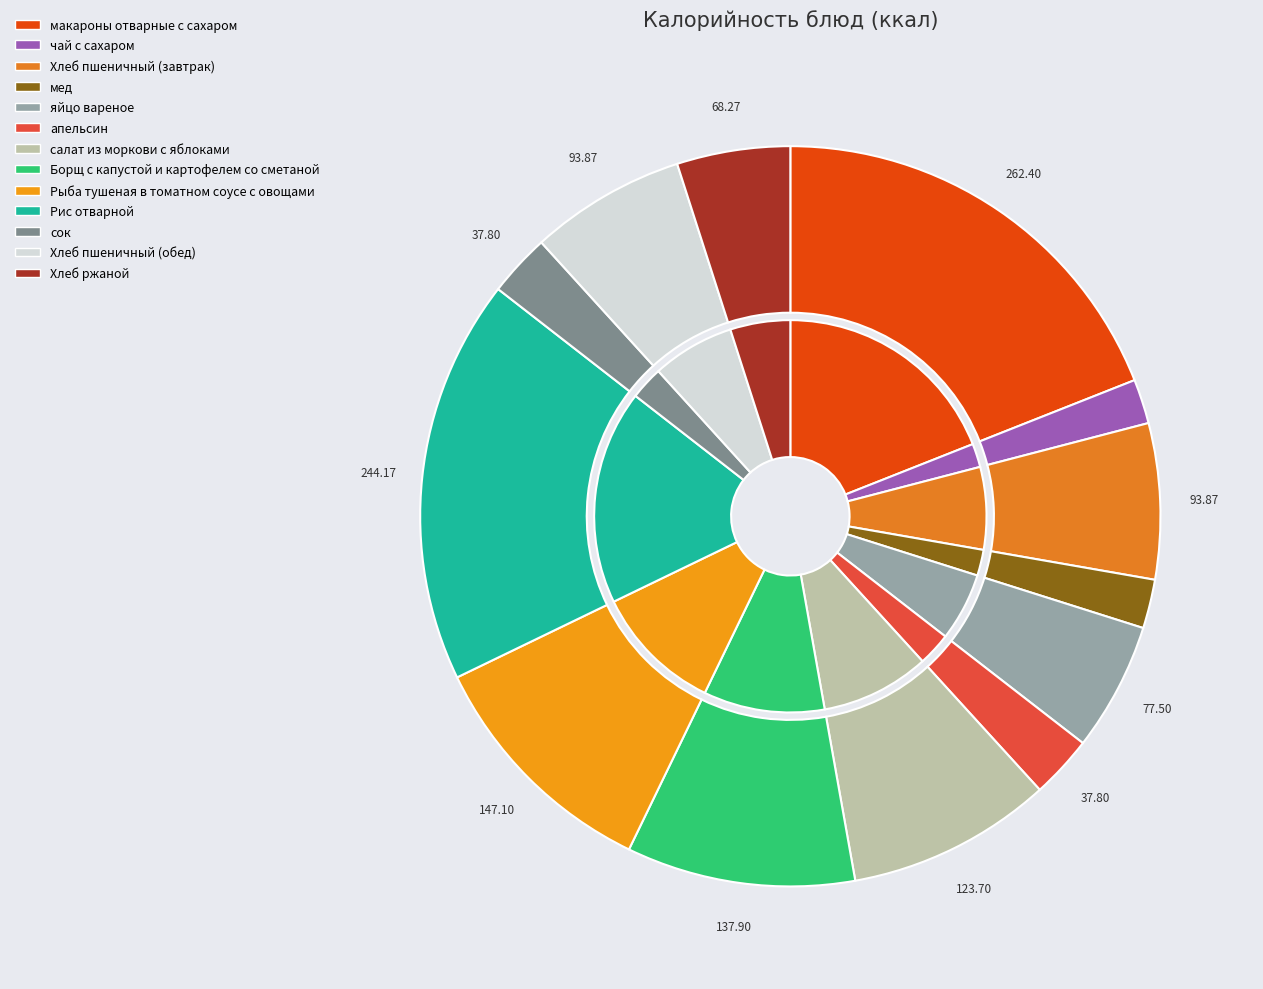

What is the total percentage of Хлеб пшеничный (завтрак) and салат из моркови с яблоками?

15.8%